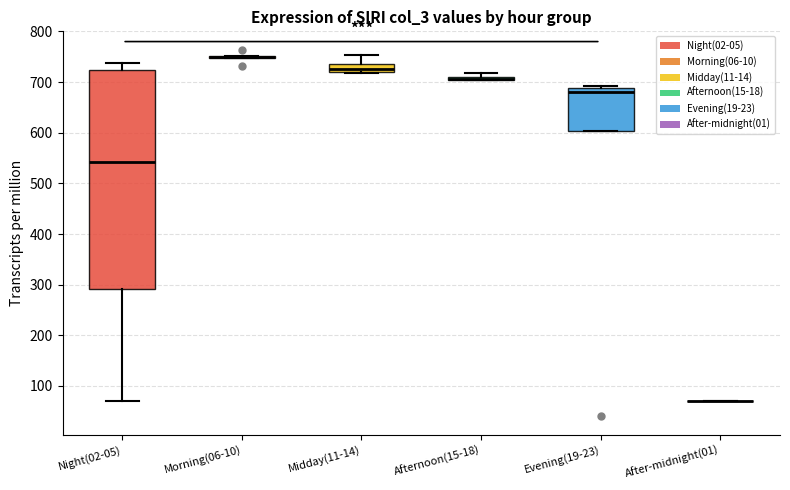

Where is the upper edge of the box for Midday(11-14) on the y-axis? The values are not printed on the chart, so give them approximately, as read against the axis.

740